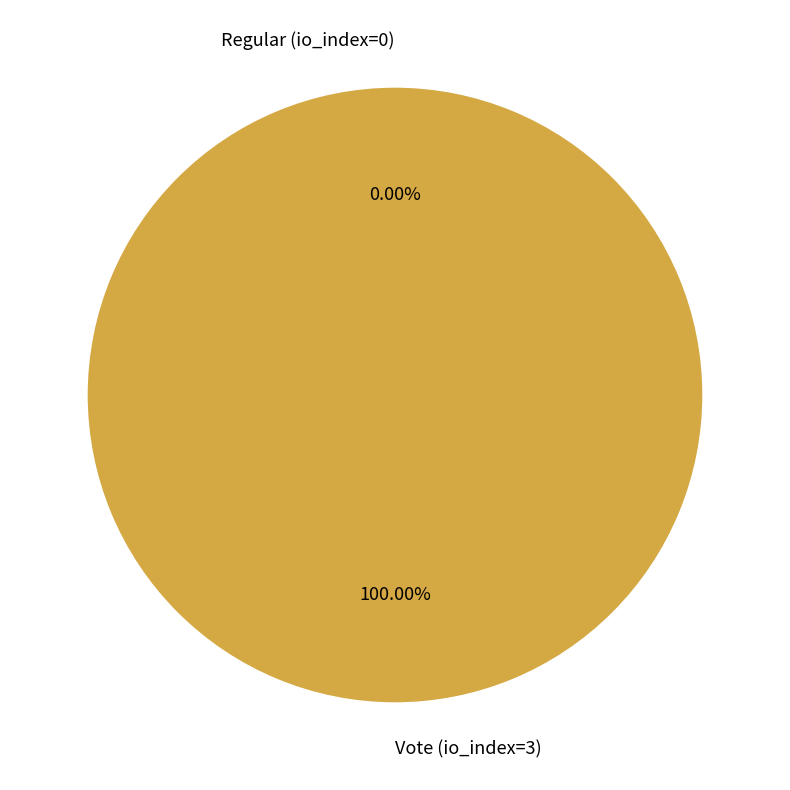

Which has a higher value, Vote (io_index=3) or Regular (io_index=0)?

Vote (io_index=3)